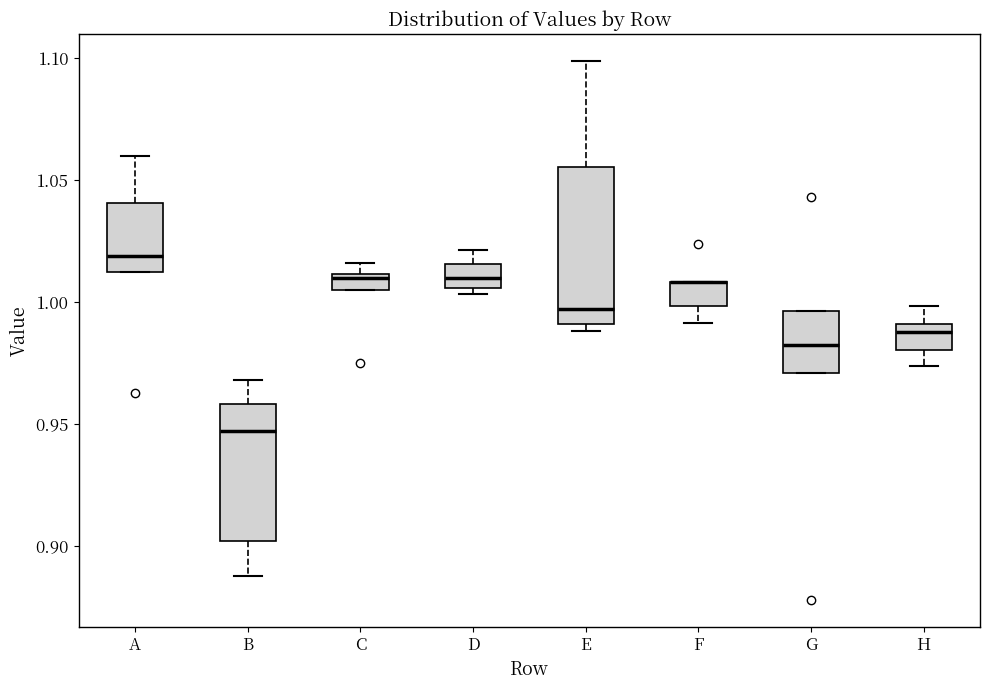

Where is the lower edge of the box for E on the y-axis? The values are not printed on the chart, so give them approximately, as read against the axis.

0.990